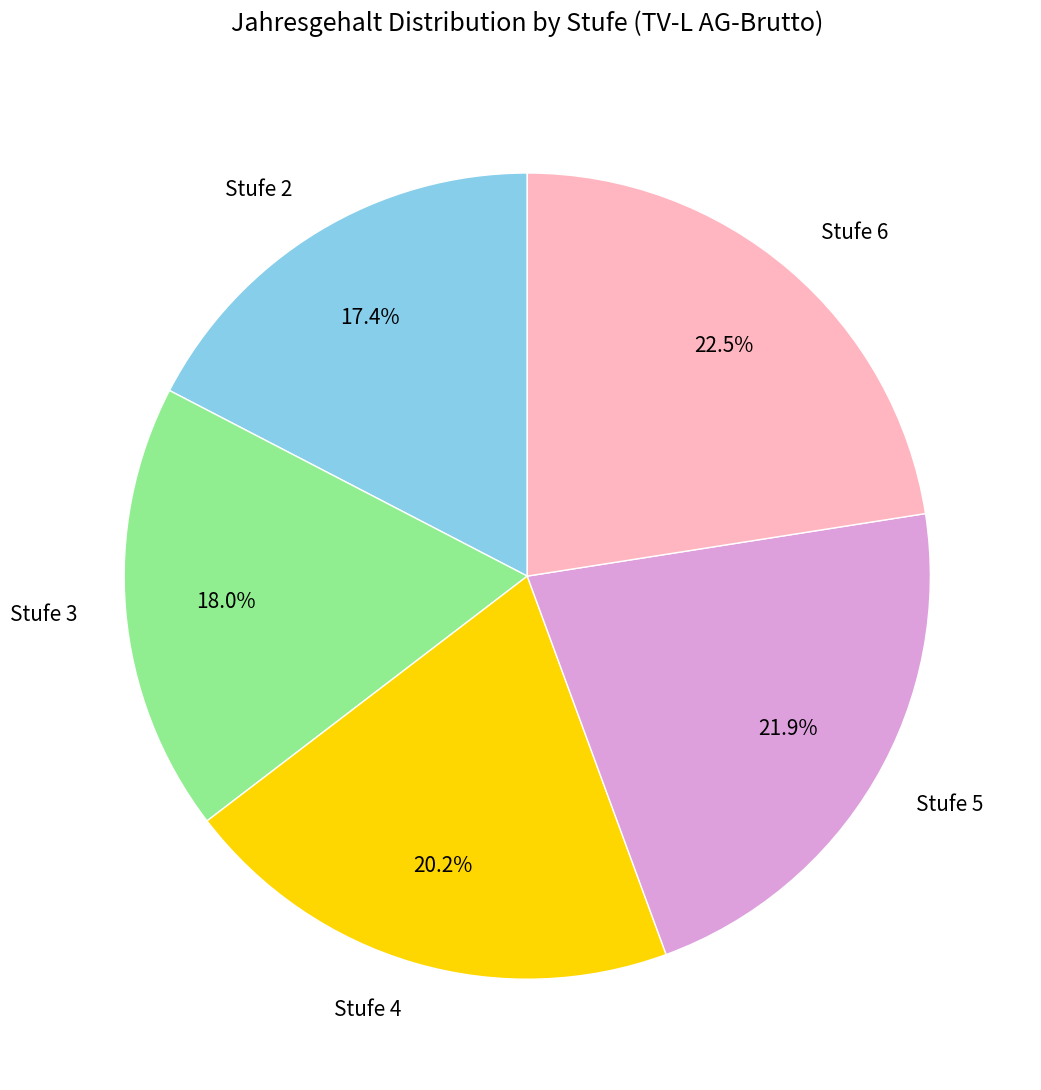

Is the sum of Stufe 6 and Stufe 3 greater than half?

No